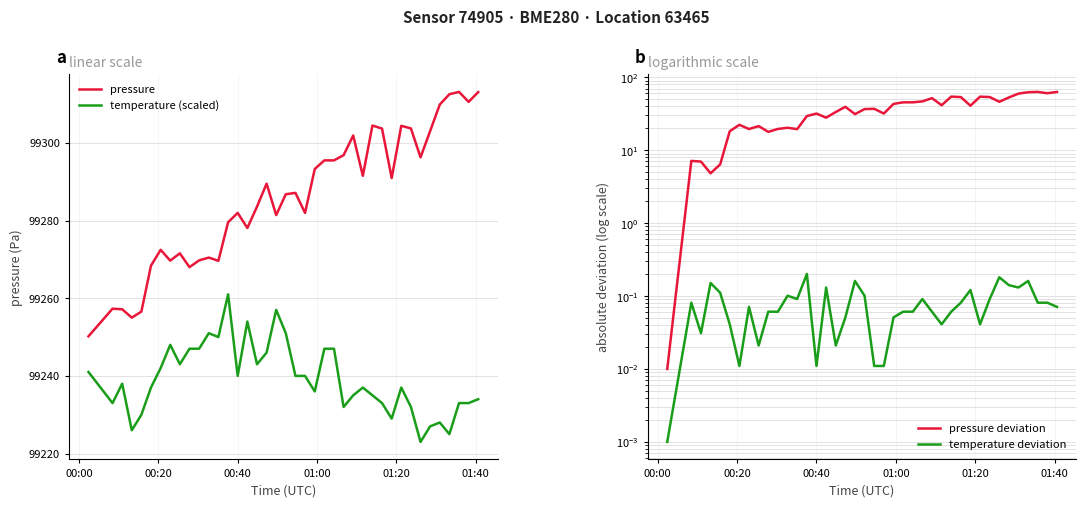

How many values in the temperature (scaled) series are below 99238?

20